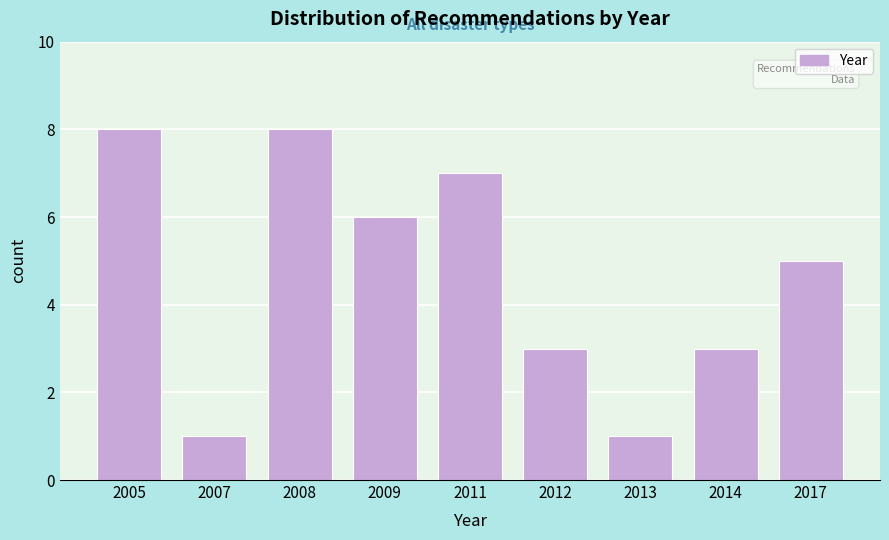

Reading right to left, list all the values displayed in this chart.

2017=5	2014=3	2013=1	2012=3	2011=7	2009=6	2008=8	2007=1	2005=8